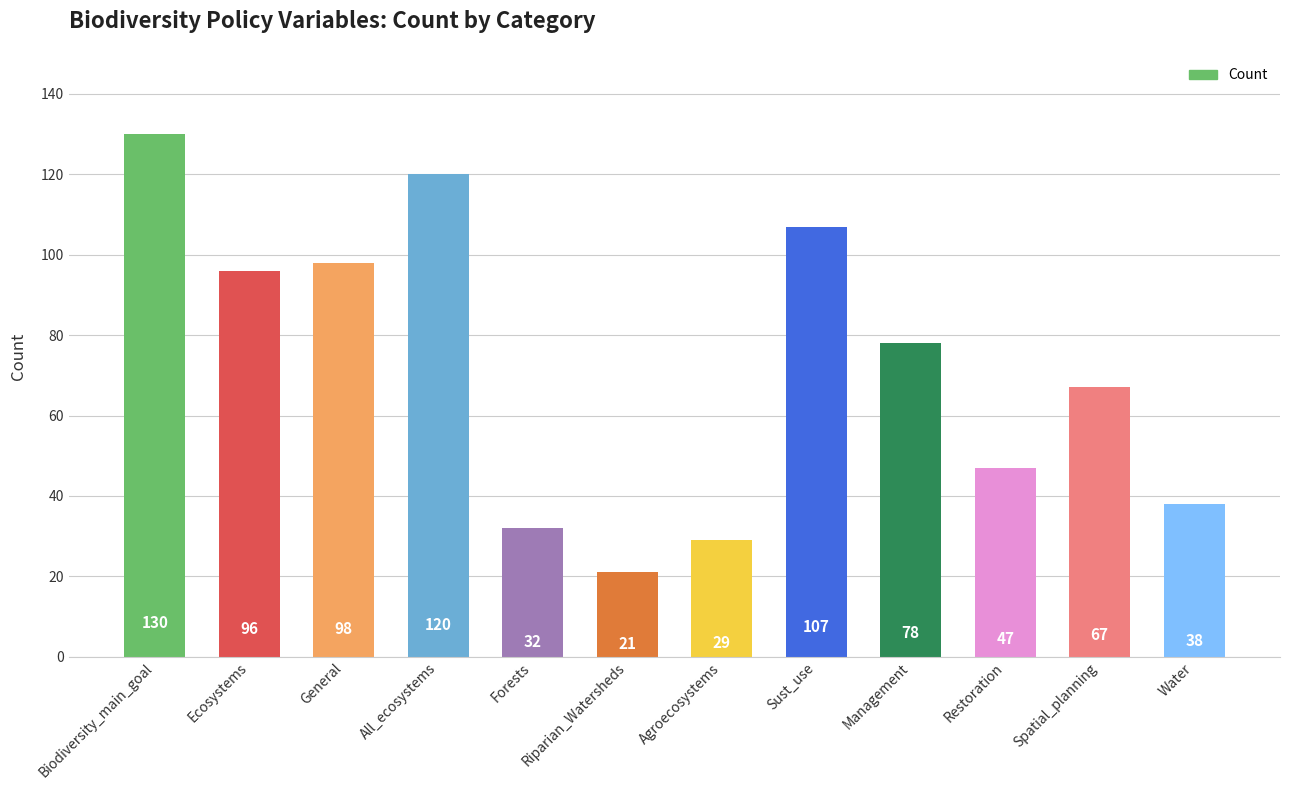

How many values are below 78?

6